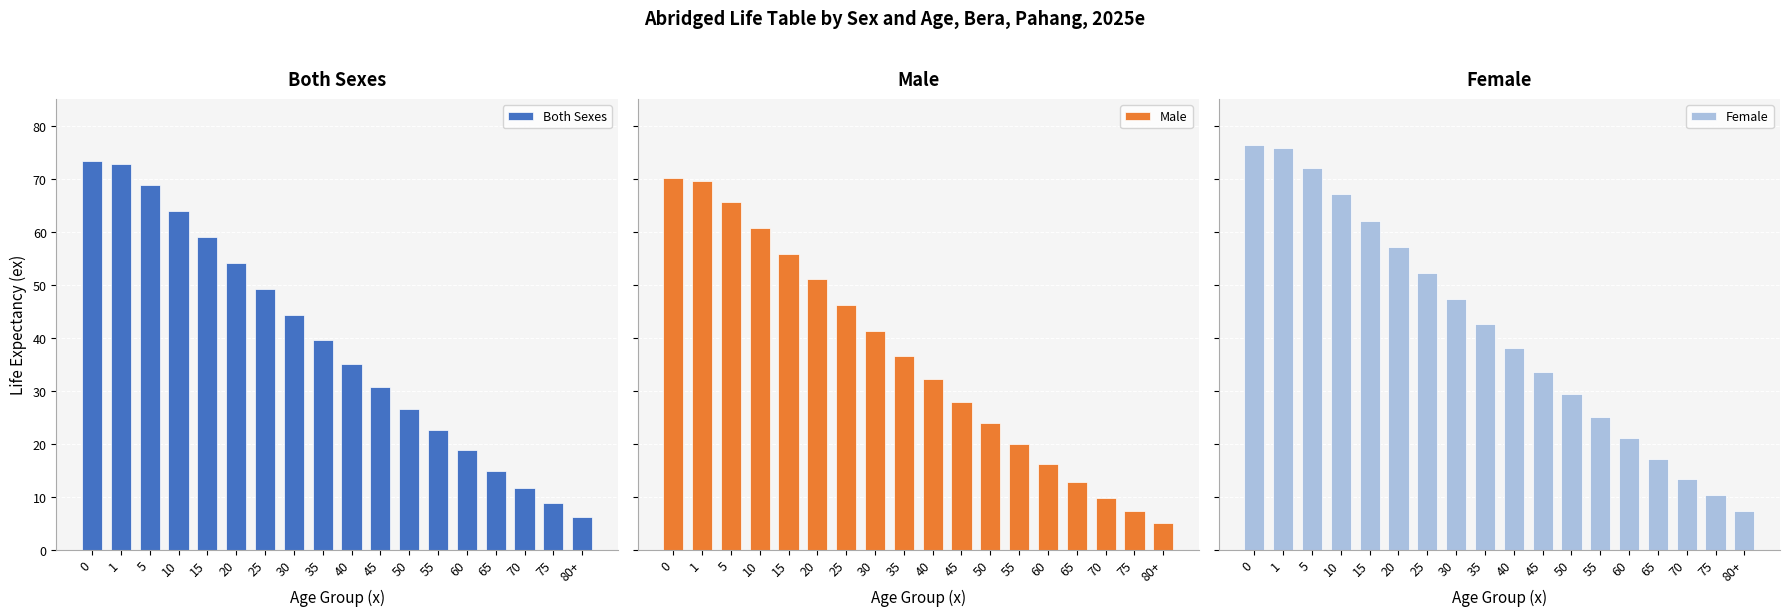

Does the chart contain any negative values?

No